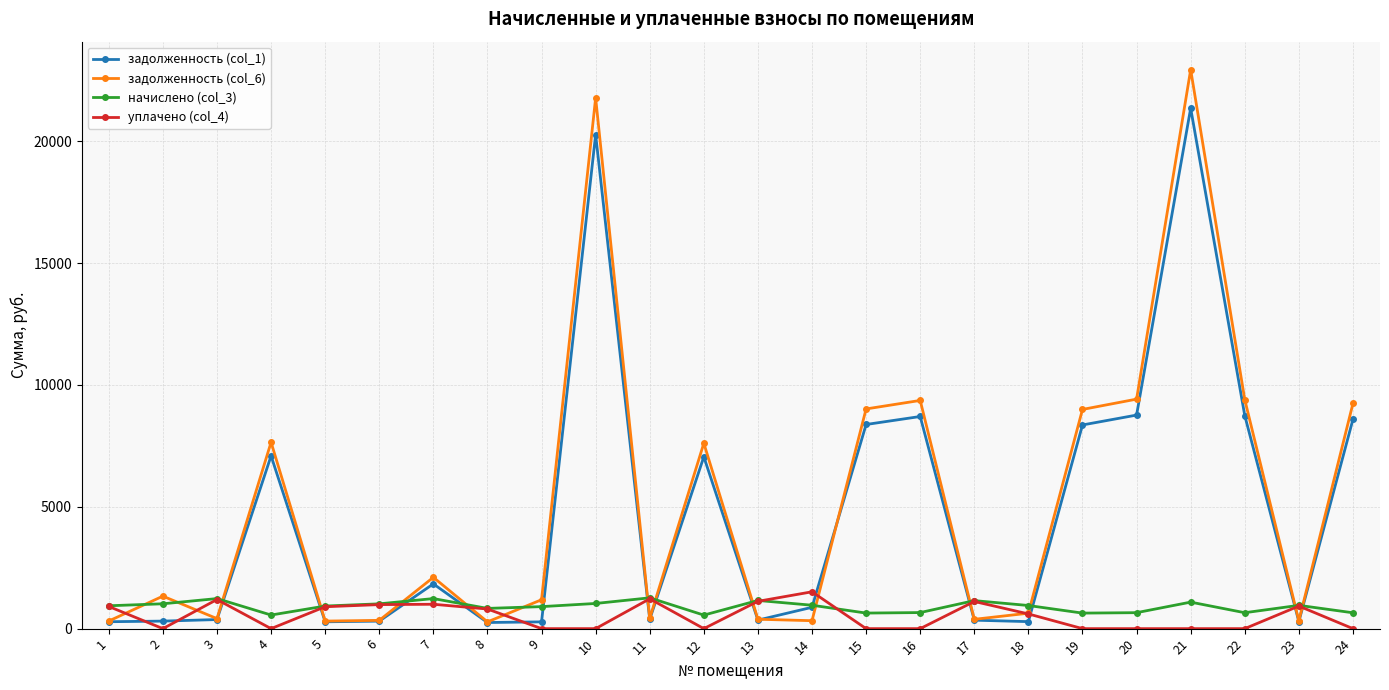

What is the value of the задолженность (col_1) point at the 3rd from the left?

372.3